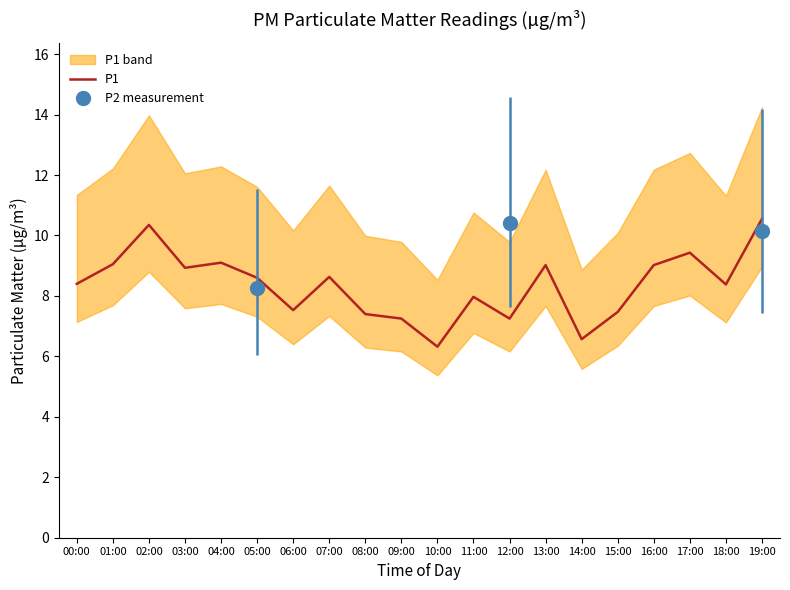

True or false: the data shows 3.1 at 18:00.

False